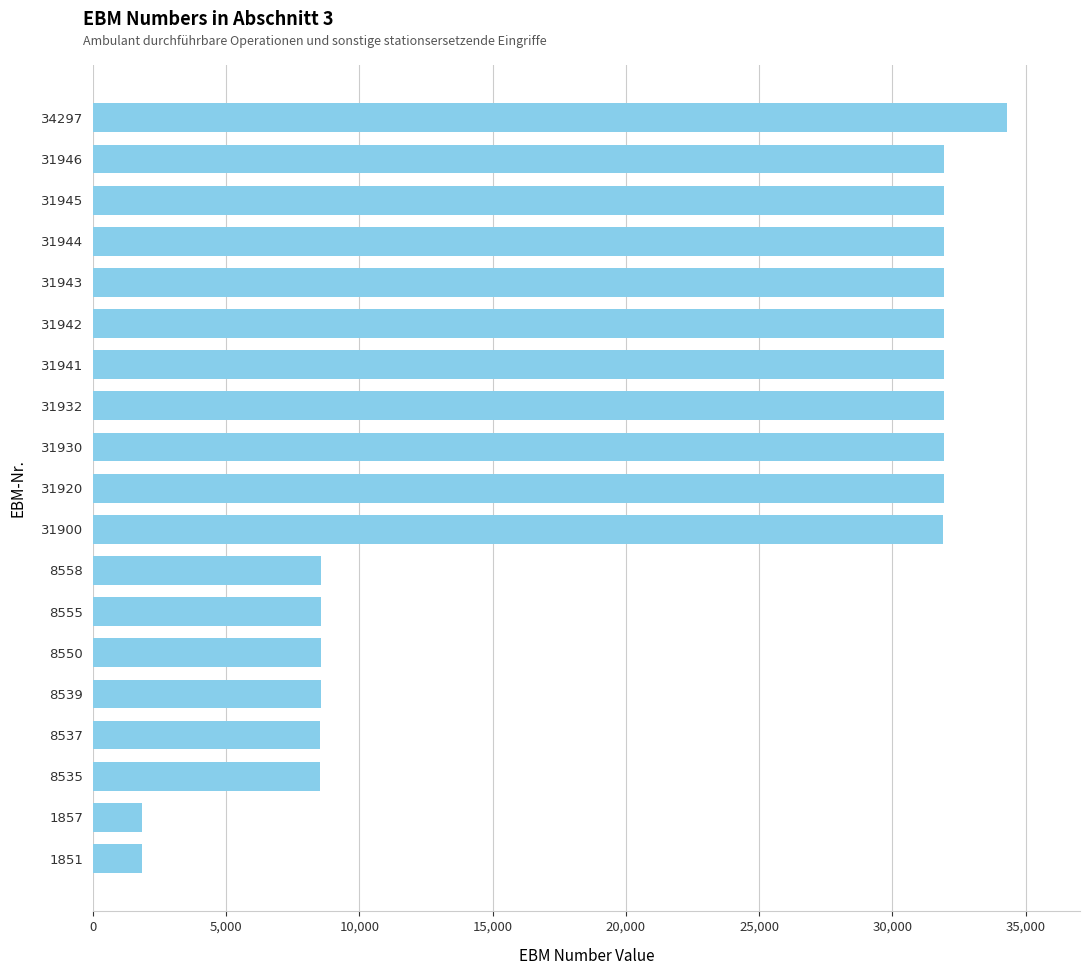

What is the difference between the maximum and minimum values?

32446